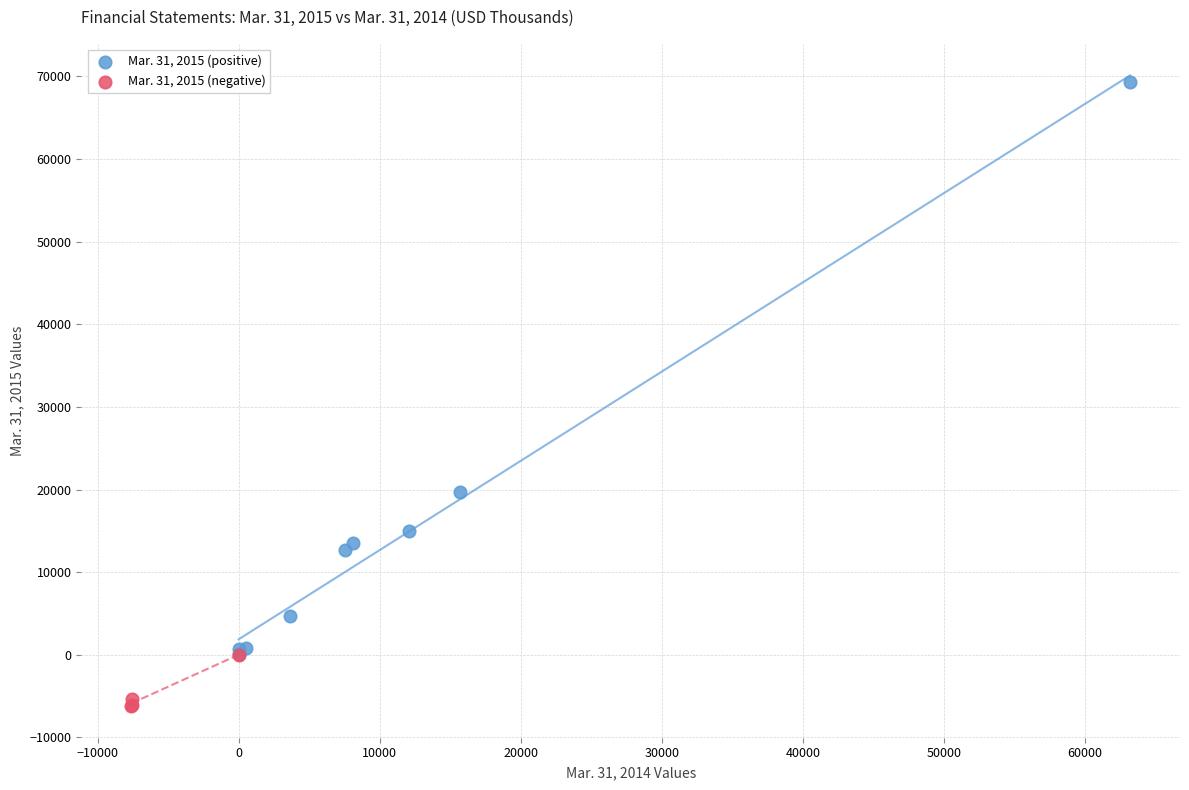

What are all the series names shown in the legend?

Mar. 31, 2015 (positive), Mar. 31, 2015 (negative)